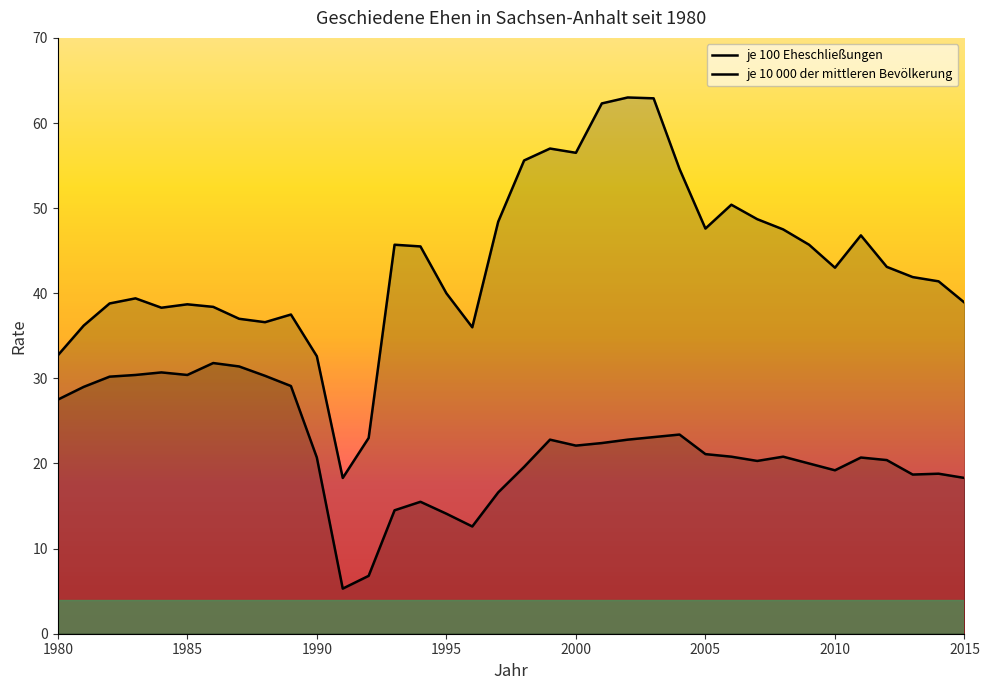

Reading left to right, transcribe all the data shown in this chart.

je 100 Eheschließungen: 1980=32.7	1981=36.2	1982=38.8	1983=39.4	1984=38.3	1985=38.7	1986=38.4	1987=37.0	1988=36.6	1989=37.5	1990=32.6	1991=18.3	1992=23.0	1993=45.7	1994=45.5	1995=40.0	1996=36.0	1997=48.4	1998=55.6	1999=57.0	2000=56.5	2001=62.3	2002=63.0	2003=62.9	2004=54.6	2005=47.6	2006=50.4	2007=48.7	2008=47.5	2009=45.7	2010=43.0	2011=46.8	2012=43.1	2013=41.9	2014=41.4	2015=38.9
je 10 000 der mittleren Bevölkerung: 1980=27.5	1981=29.0	1982=30.2	1983=30.4	1984=30.7	1985=30.4	1986=31.8	1987=31.4	1988=30.3	1989=29.1	1990=20.7	1991=5.3	1992=6.8	1993=14.5	1994=15.5	1995=14.1	1996=12.6	1997=16.6	1998=19.6	1999=22.8	2000=22.1	2001=22.4	2002=22.8	2003=23.1	2004=23.4	2005=21.1	2006=20.8	2007=20.3	2008=20.8	2009=20.0	2010=19.2	2011=20.7	2012=20.4	2013=18.7	2014=18.8	2015=18.3